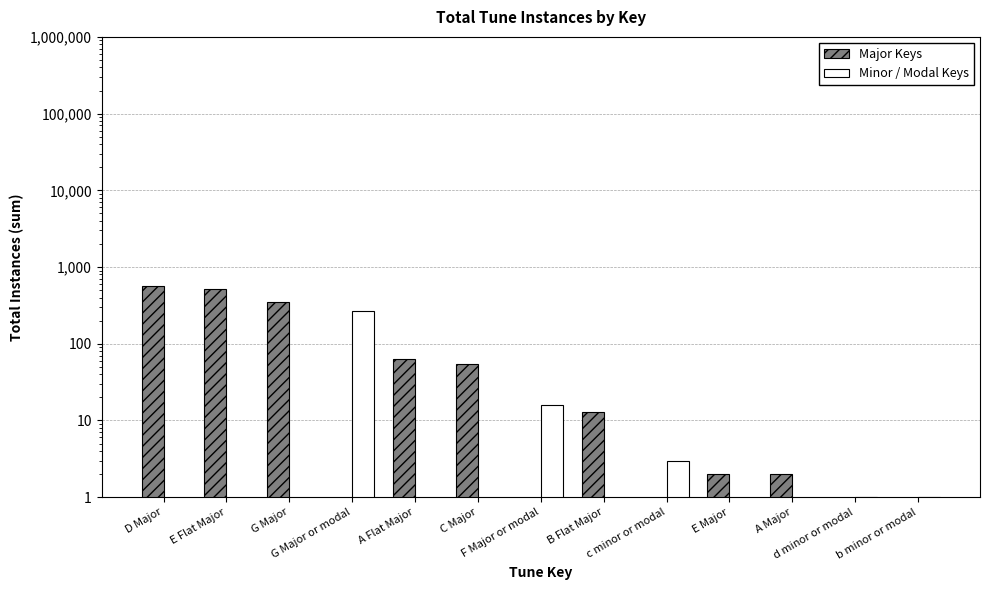

Reading right to left, what are all the values shown in this chart?

Major Keys: 0	0	2	2	0	13	0	55	63	0	349	520	559
Minor / Modal Keys: 1	1	0	0	3	0	16	0	0	267	0	0	0